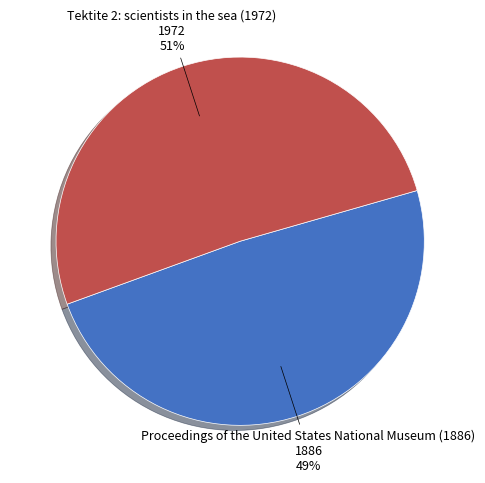

To the nearest percent, what is the average slice percentage?

50%